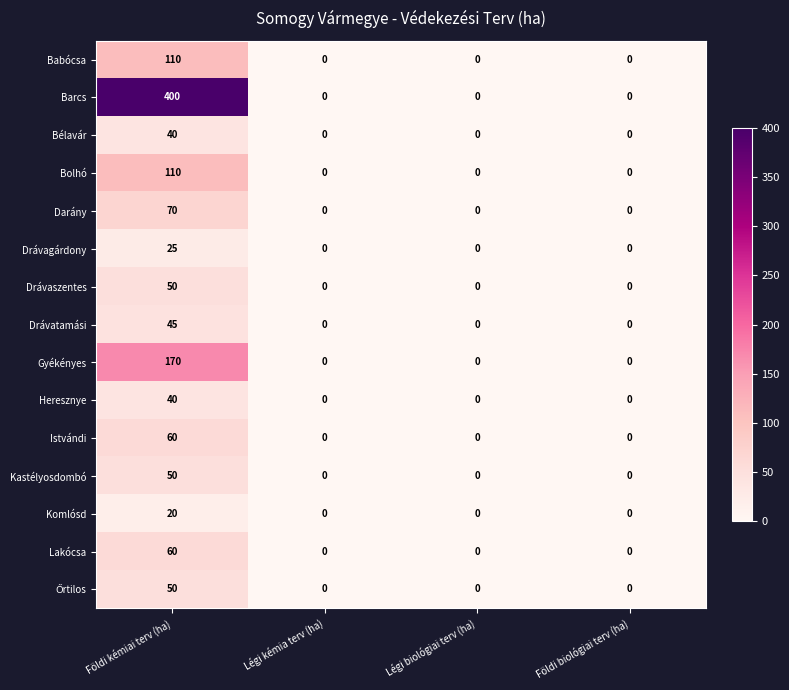

What is the sum of the Drávaszentes values at Földi biológiai terv (ha) and Földi kémiai terv (ha)?

50